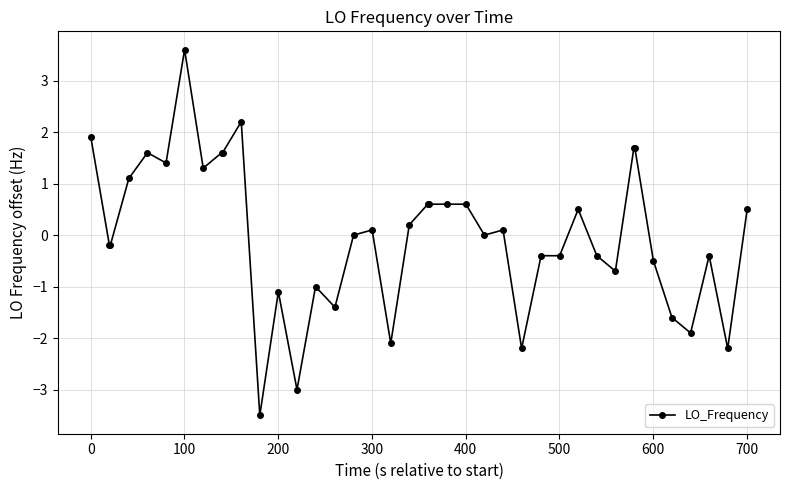

What is the greatest value displayed?

3.6